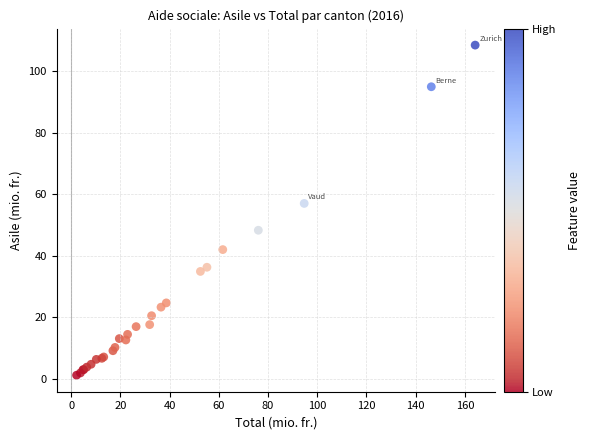

What Y value in the scatter plot is closest to 54?

57.1